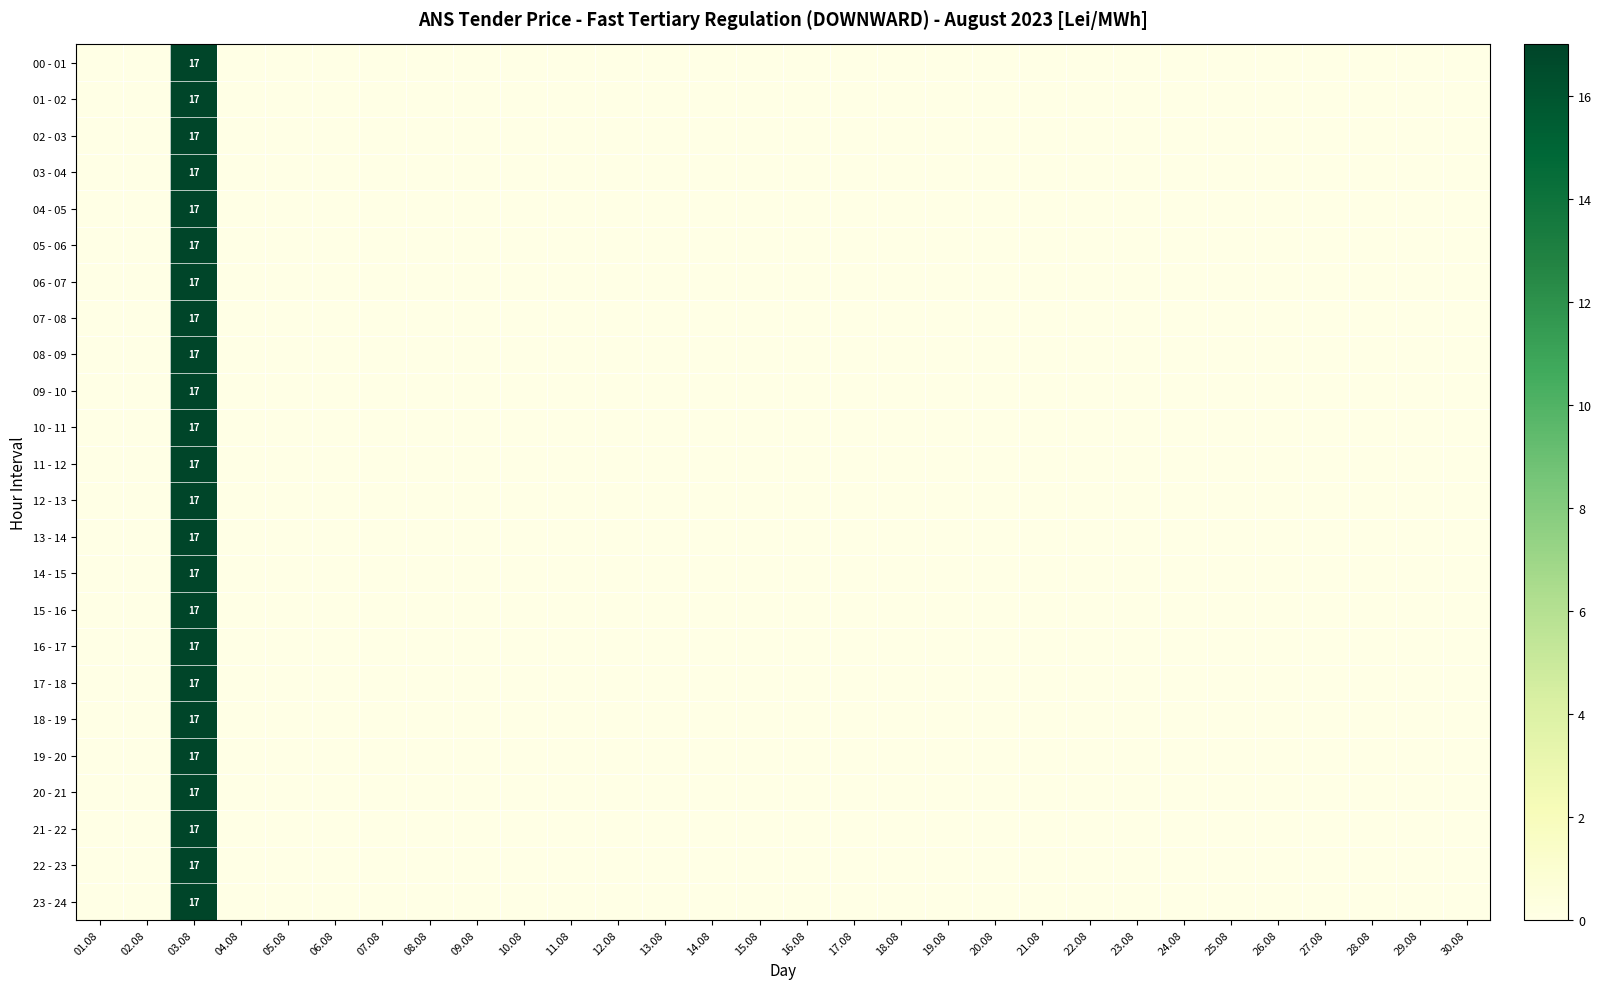

The value of 10 - 11 at 03.08 is 17. True or false?

True